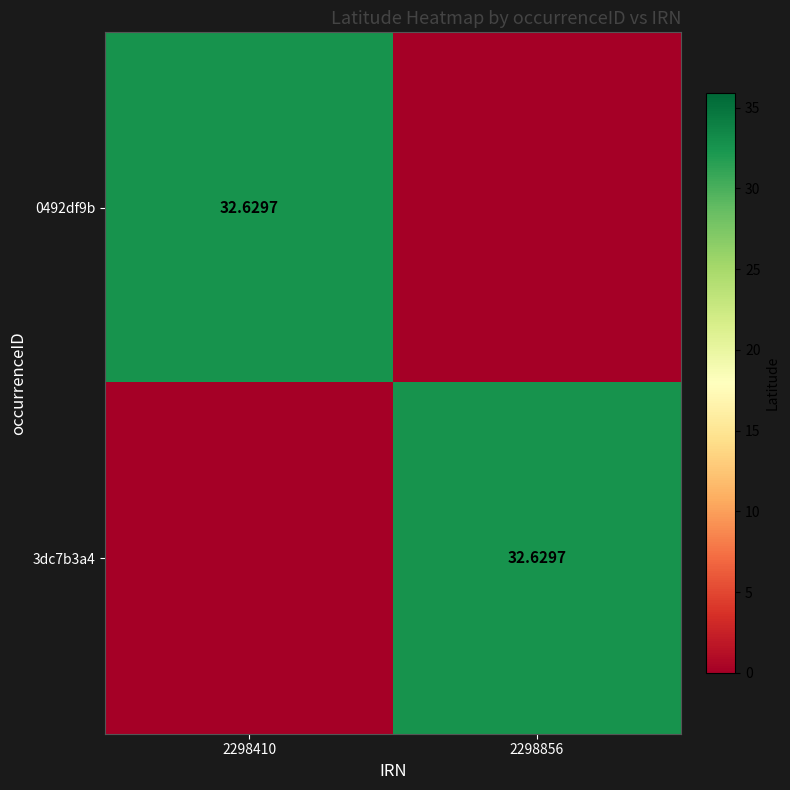

List the labels in order of 0492df9b value, smallest first.

2298856, 2298410